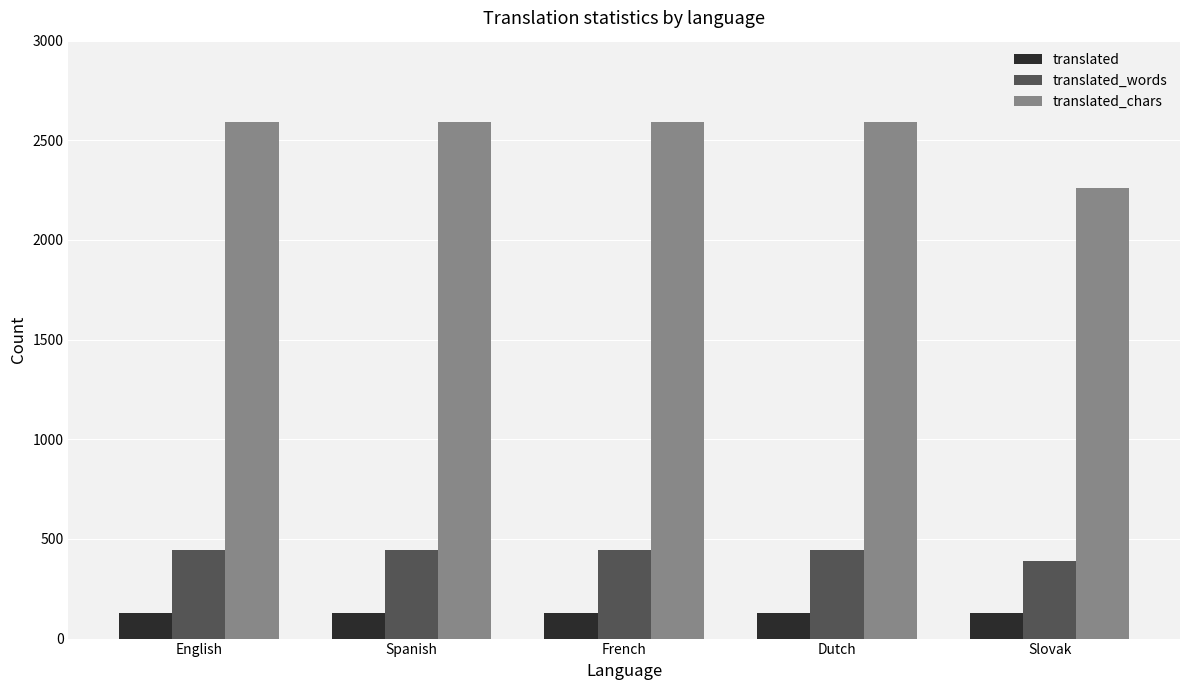

Which series has the widest spread of values?

translated_chars